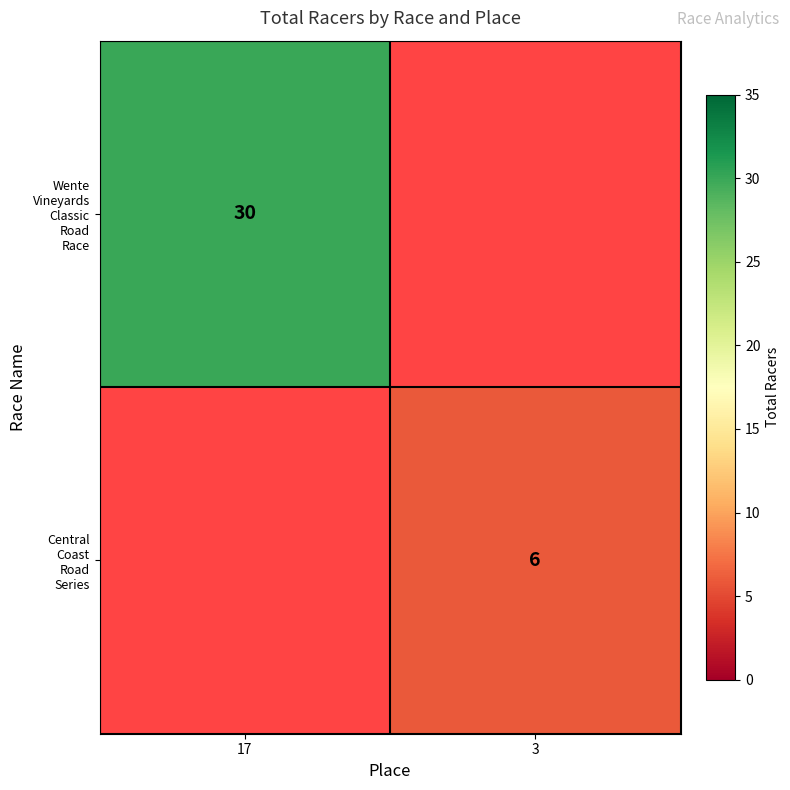

List the series in order of their overall mean, highest first.

Wente Vineyards Classic Road Race, Central Coast Road Series